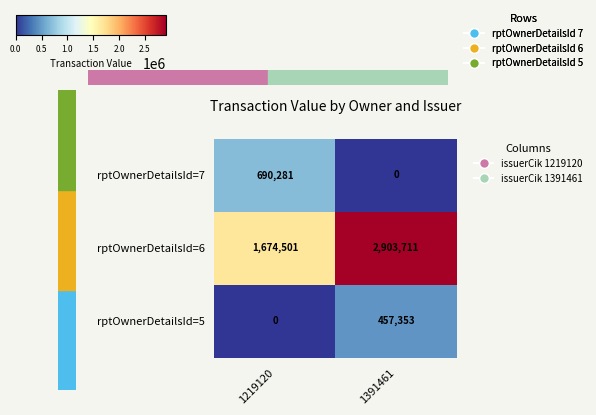

Rank the series at 1391461 from lowest to highest value.

rptOwnerDetailsId=7, rptOwnerDetailsId=5, rptOwnerDetailsId=6